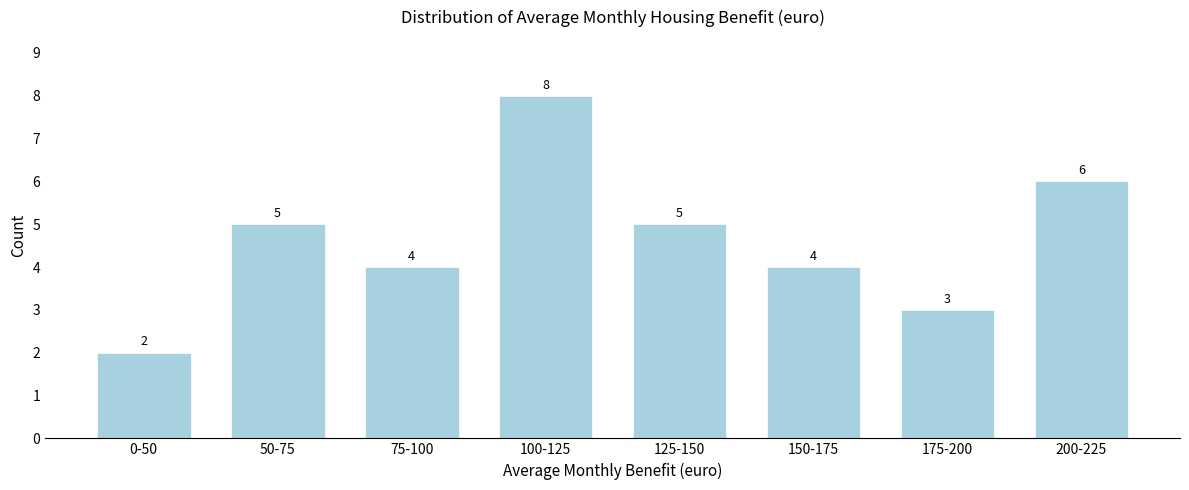

Reading left to right, extract all data points from this chart.

2	5	4	8	5	4	3	6